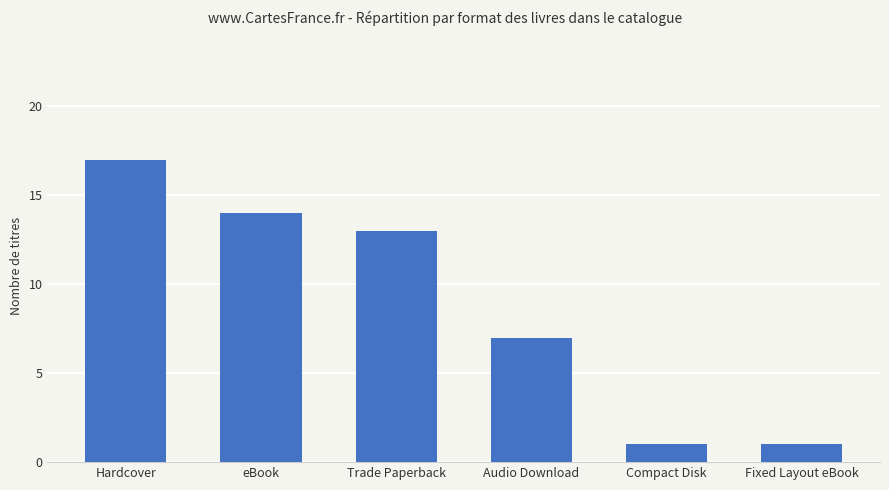

Which category has the highest value across all series?

Hardcover